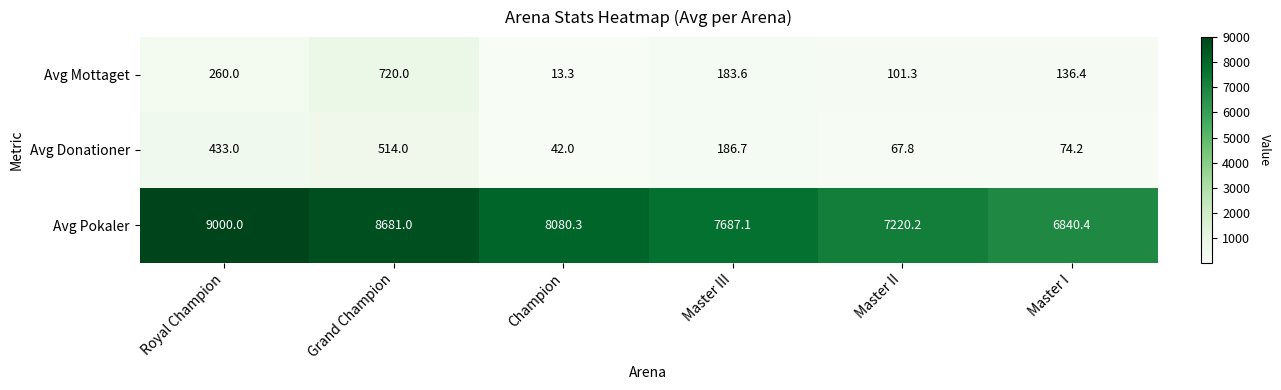

How many categories are shown in the chart?

6